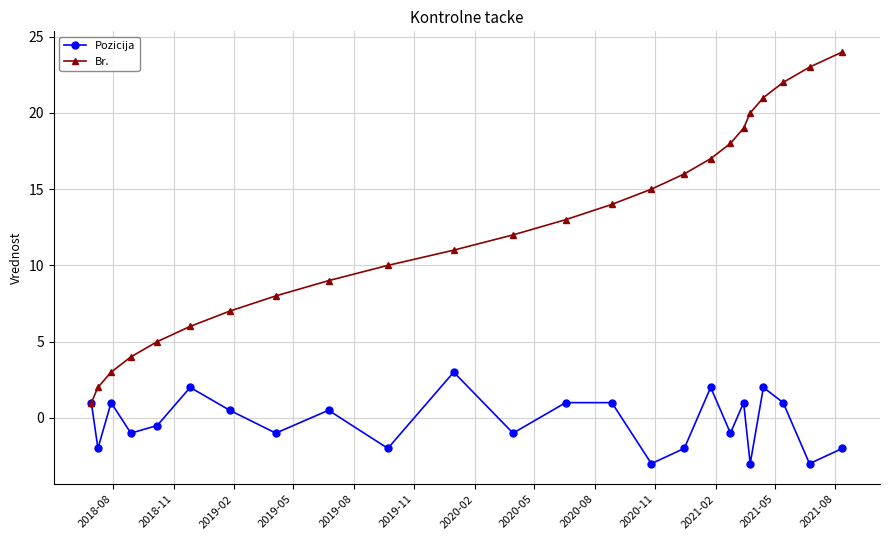

How many values in Pozicija are below zero?

12